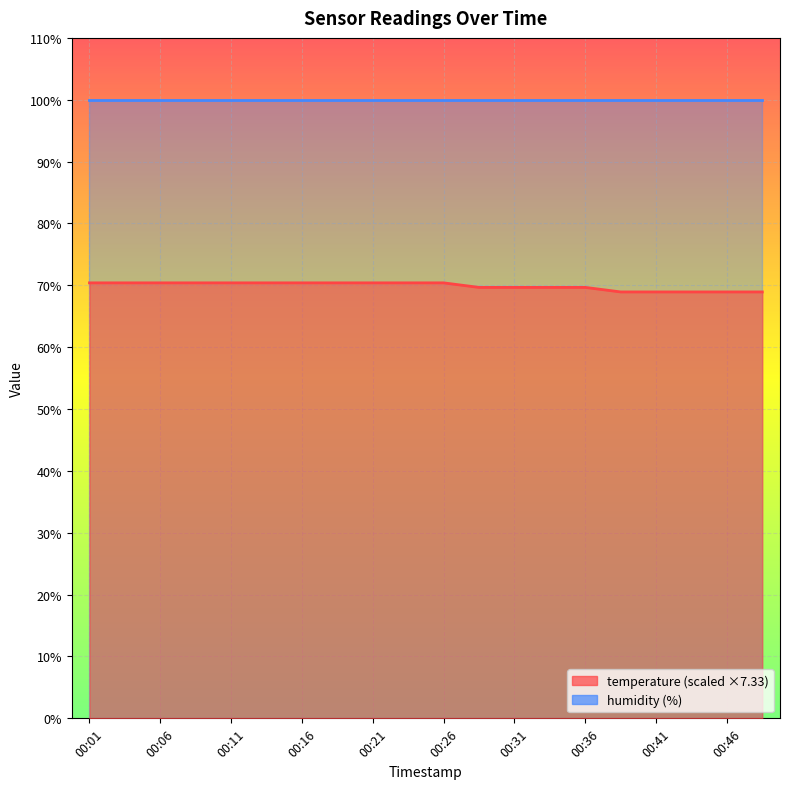

True or false: the data has more than 1 interior local peaks.

False